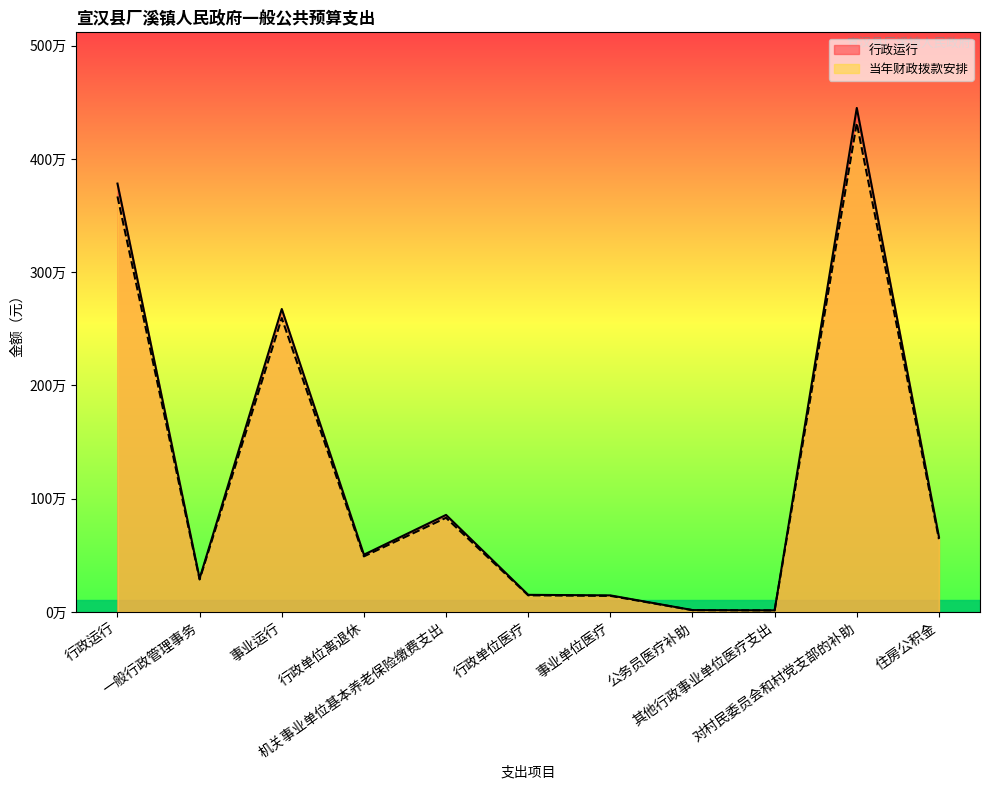

Where is the first local maximum for 行政运行?

事业运行